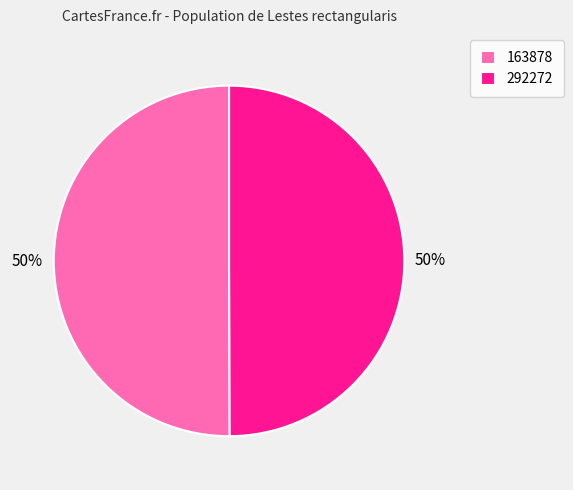

To the nearest percent, what is the combined percentage of 163878 and 292272?

100%